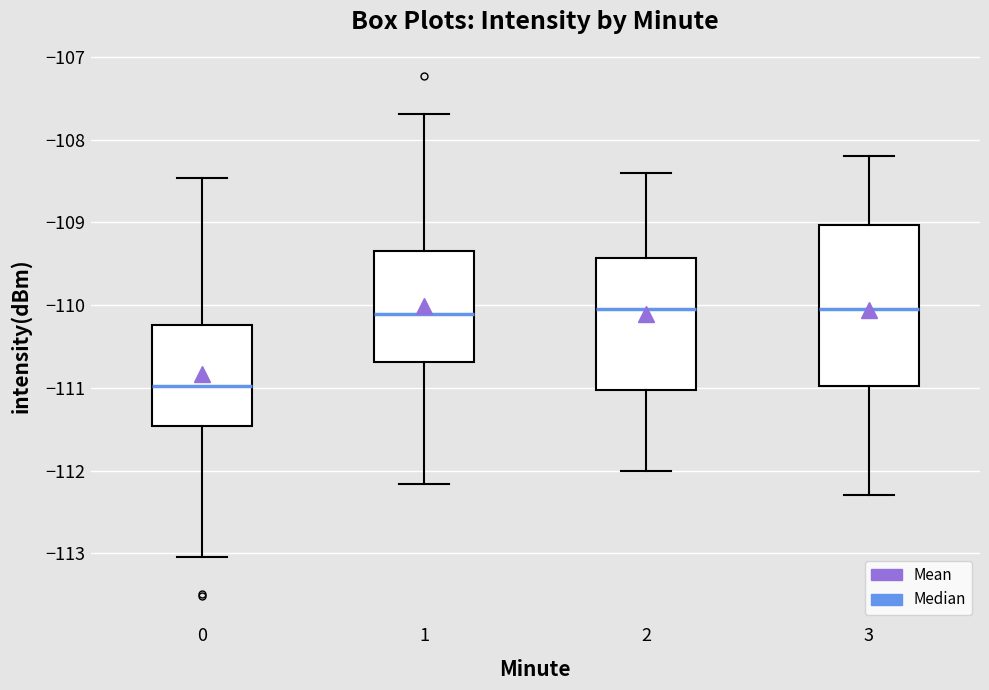

Comparing the boxes themselves (not the whiskers), which one is the tallest?

3